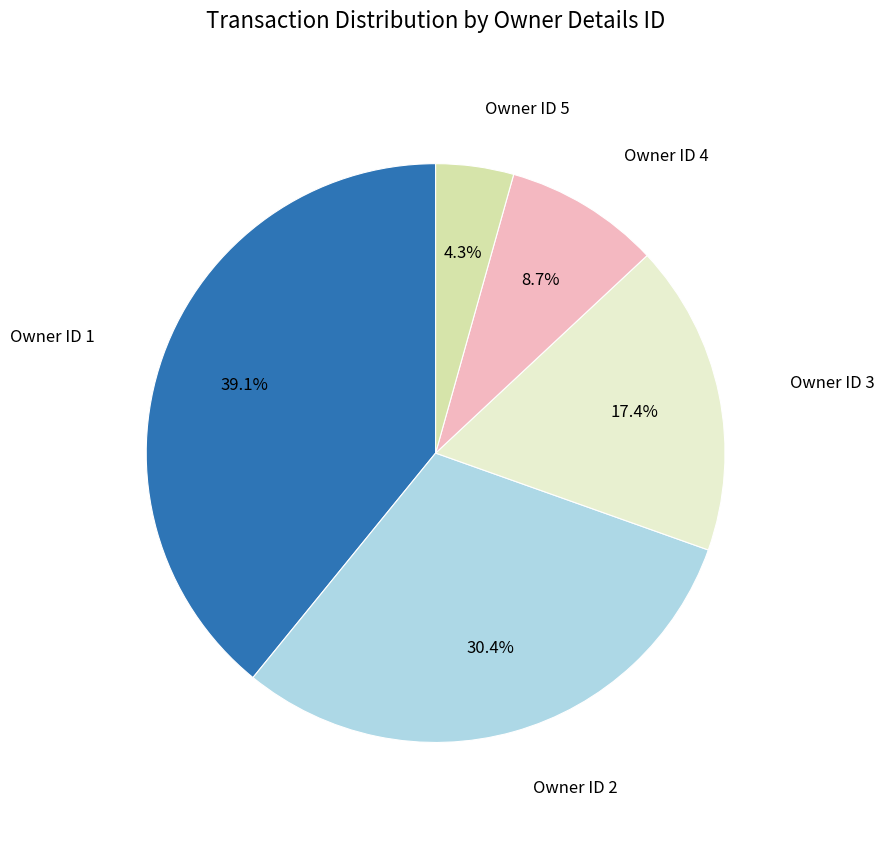

Is there a majority slice in this chart?

No